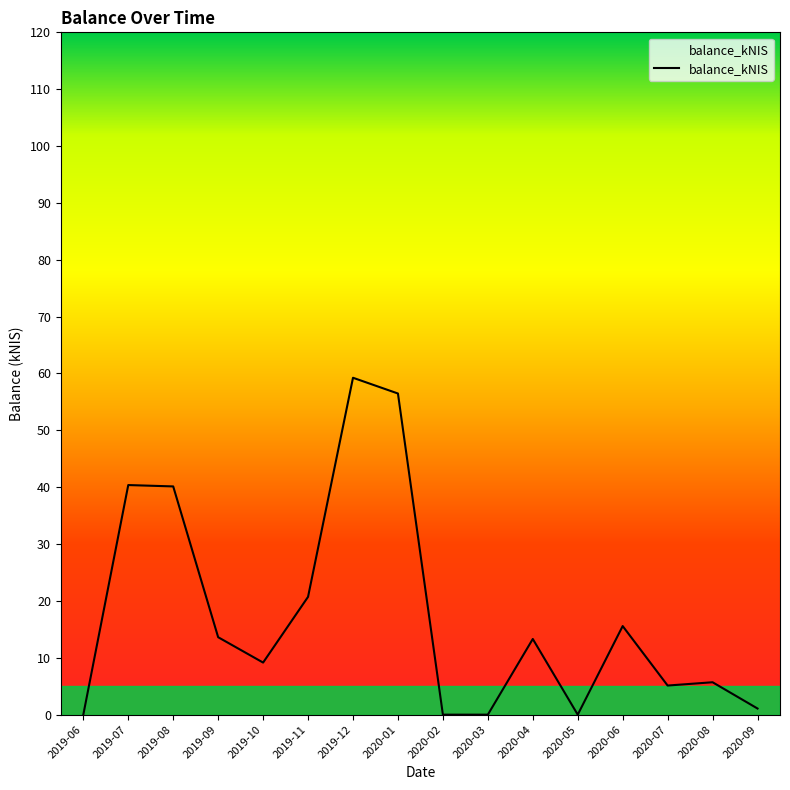

The value at 2019-11 is 33.8. True or false?

False